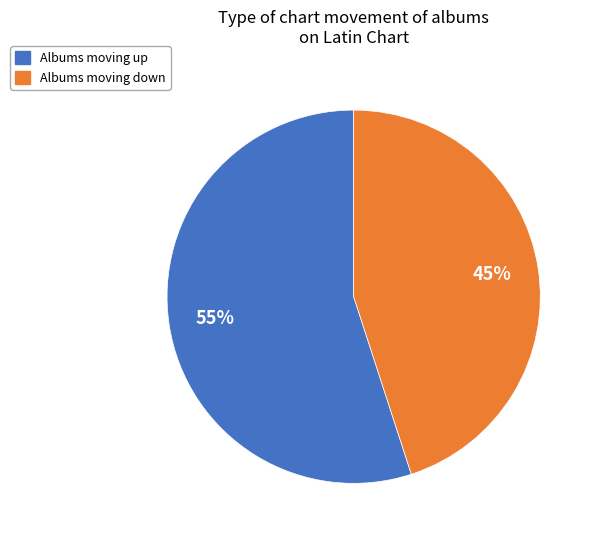

Is there any slice that represents more than half of the pie?

Yes